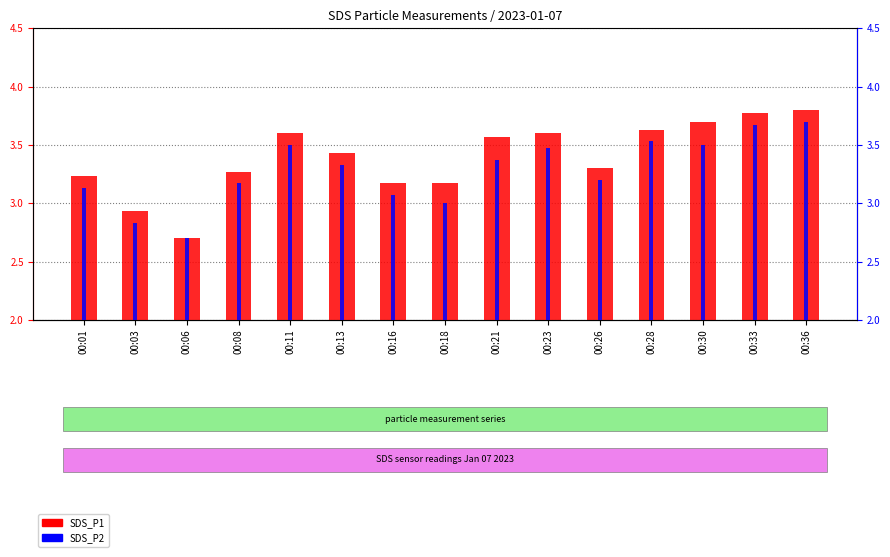

Which series changed the most between 00:18 and 00:26?

SDS_P2